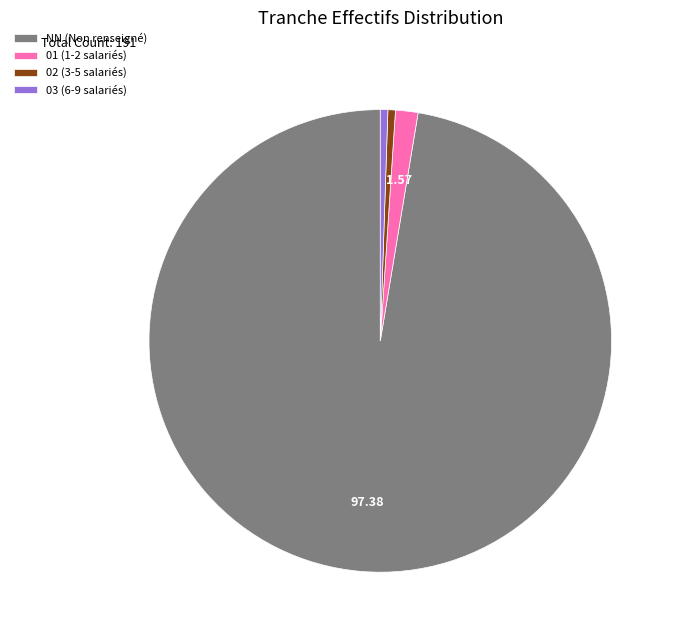

Is the sum of 03 (6-9 salariés) and 01 (1-2 salariés) greater than half?

No